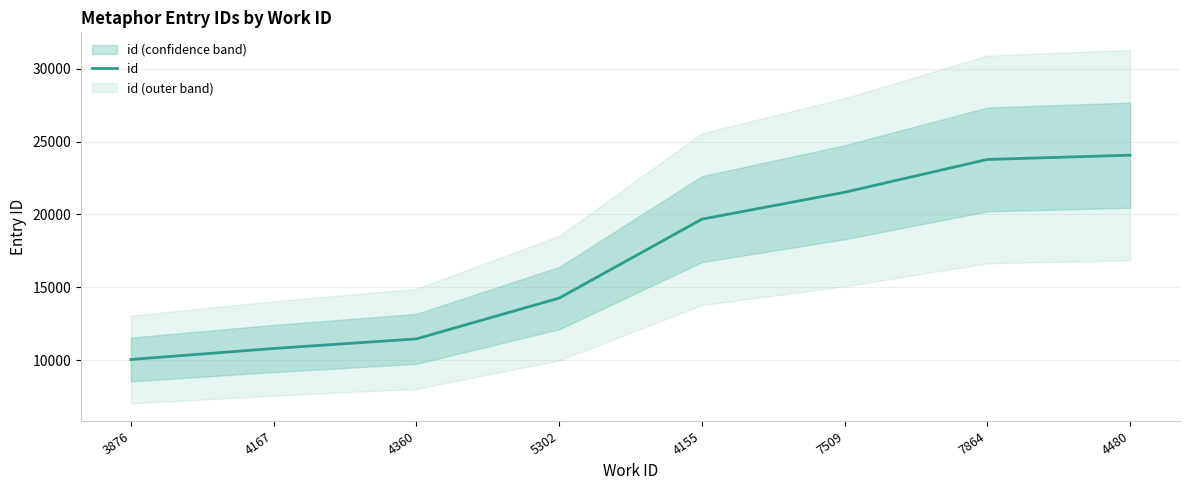

Rank the categories by value from lowest to highest.

3876, 4167, 4360, 5302, 4155, 7509, 7864, 4480